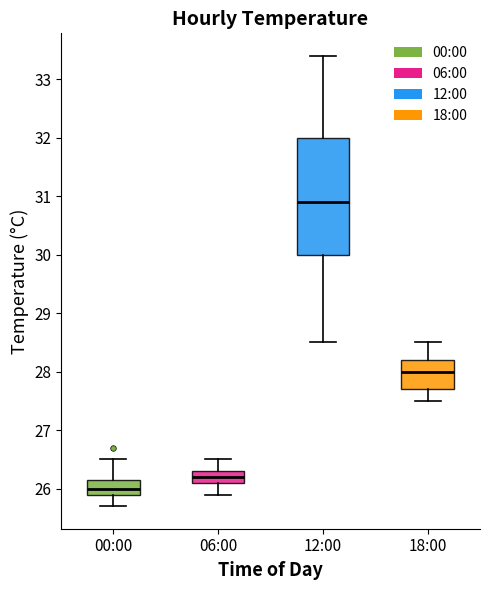

Reading left to right, read every box against the y-axis: the position of its median line, the range the box covers, and the ends of its whiskers. The values are not printed on the chart, so give them approximately, as read against the axis.

00:00: median 26.0, box 25.9 to 26.2, whiskers 25.7 to 26.5
06:00: median 26.2, box 26.1 to 26.3, whiskers 25.9 to 26.5
12:00: median 30.9, box 30.0 to 32.0, whiskers 28.5 to 33.4
18:00: median 28.0, box 27.7 to 28.2, whiskers 27.5 to 28.5